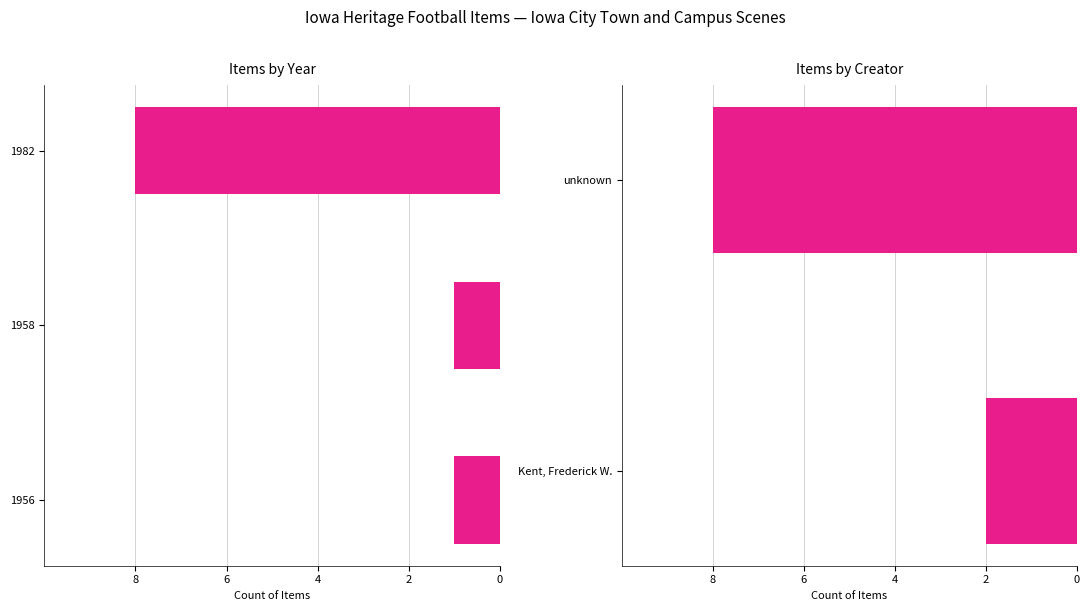

The chart shows a value of 2 at 1982-10-16. True or false?

False